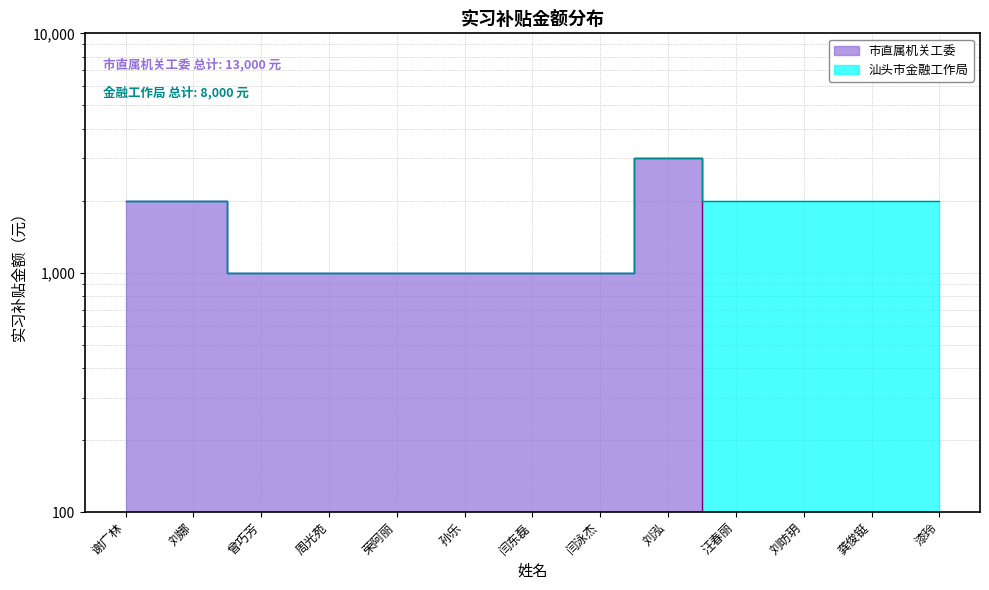

What position from the right is 曾巧芳?

11